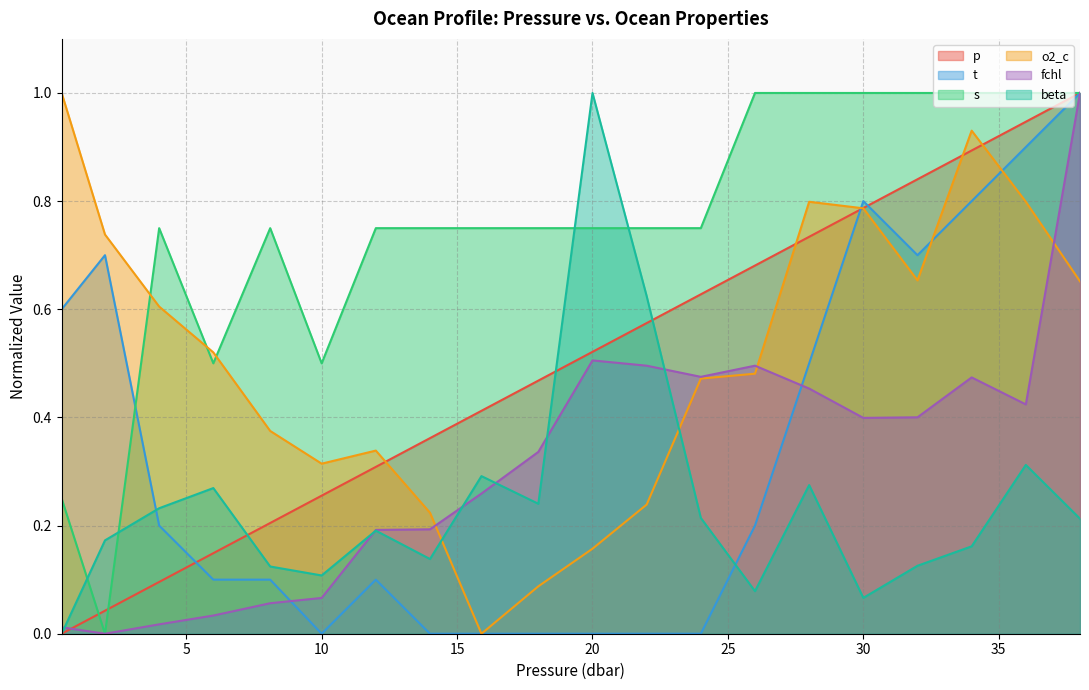

What is the sum of all fchl values?

6.3